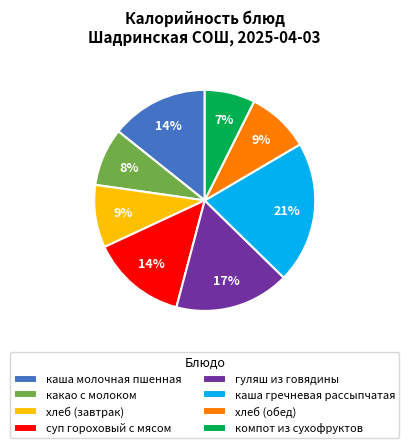

To the nearest percent, what is the combined percentage of гуляш из говядины and компот из сухофруктов?

24%